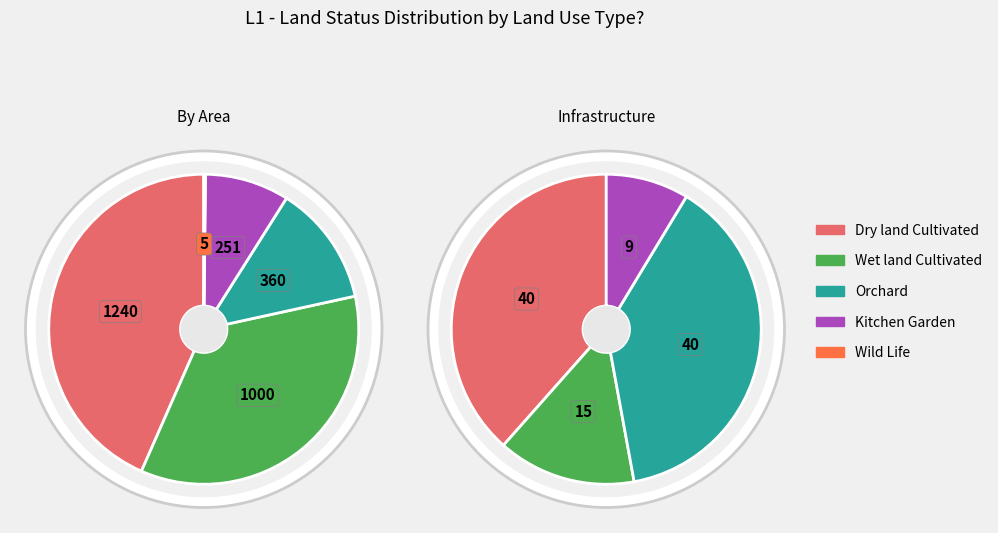

To the nearest percent, what percentage of the pie is Wet land Cultivated?

35%